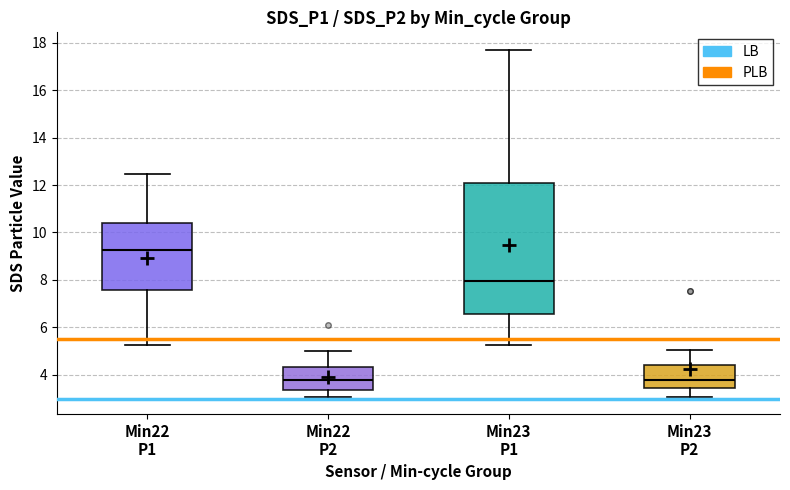

Comparing the boxes themselves (not the whiskers), which one is the tallest?

Min23 P1